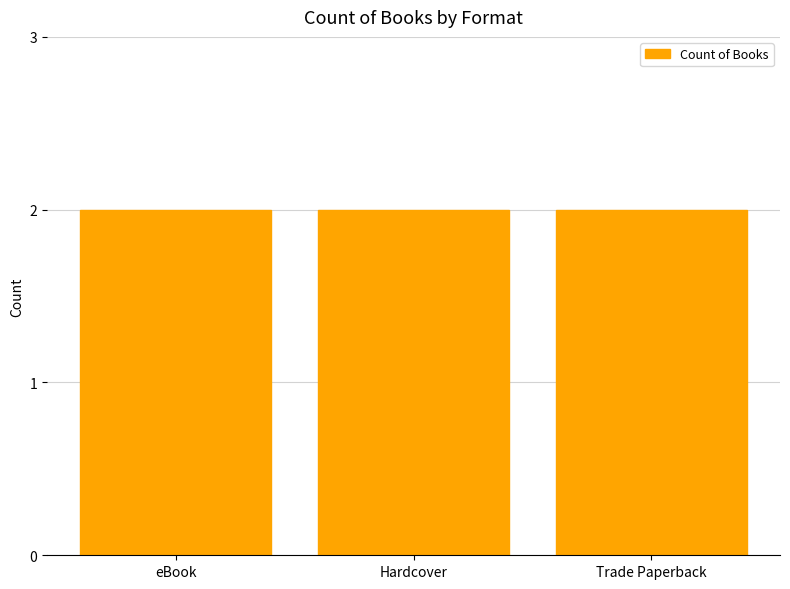

Count the number of categories in the chart.

3